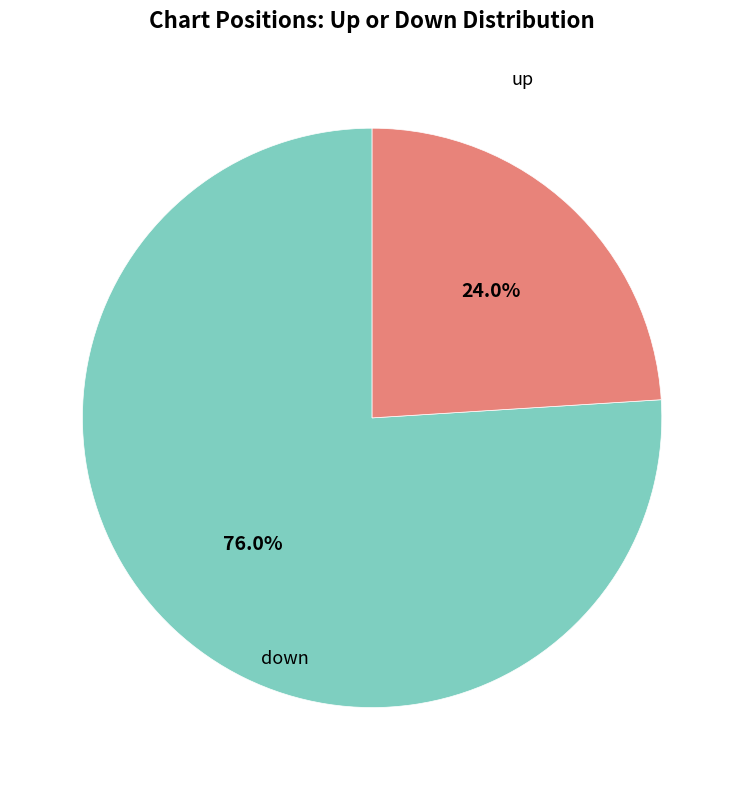

The up slice represents 63% of the pie. True or false?

False